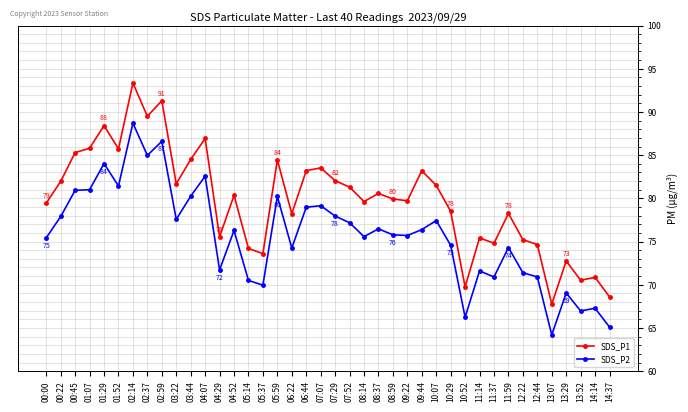

At which category does the chart reach its minimum across all series?

13:07